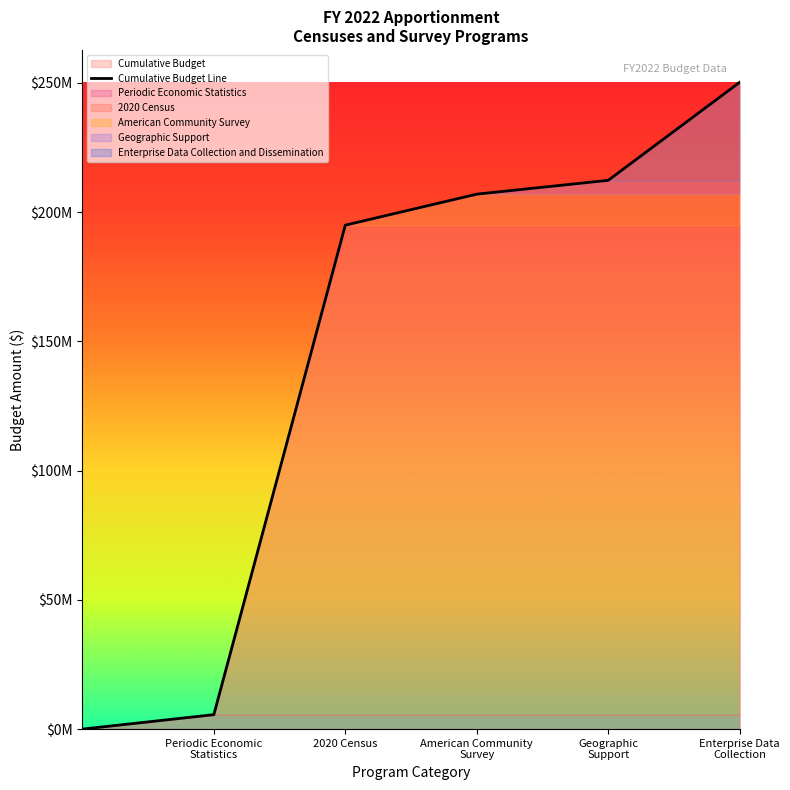

What is the sum of all values?

870204104